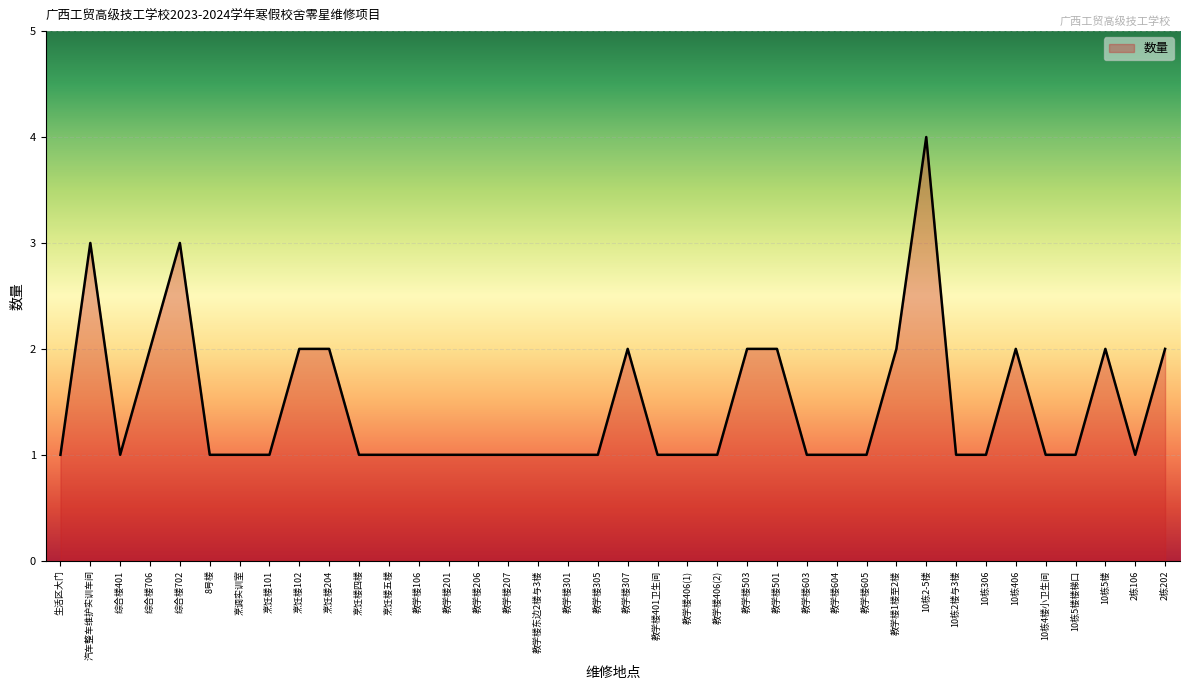

What is the smallest value displayed?

1